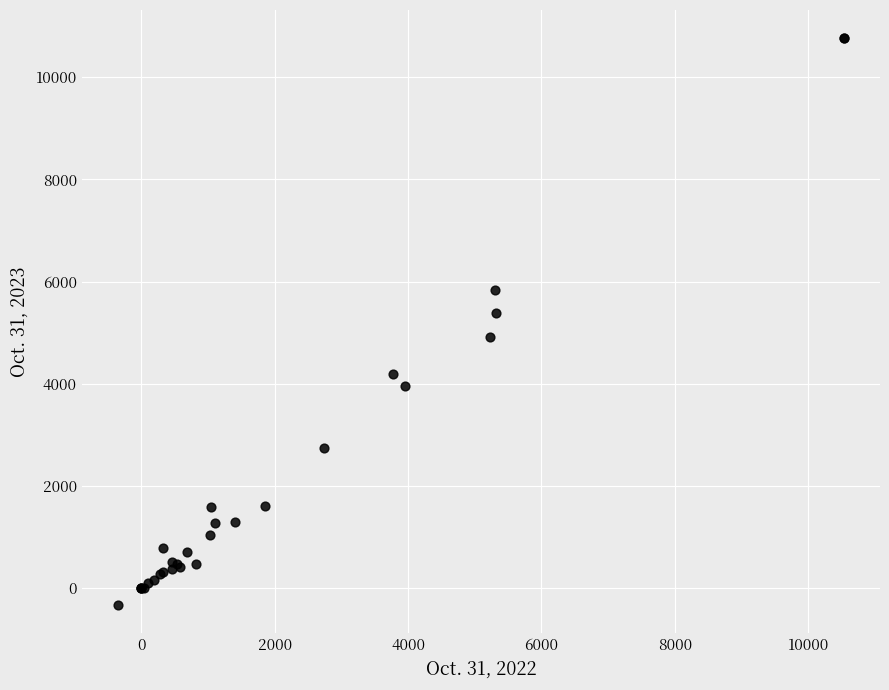

What Y value in the scatter plot is closest to 5218?

5387